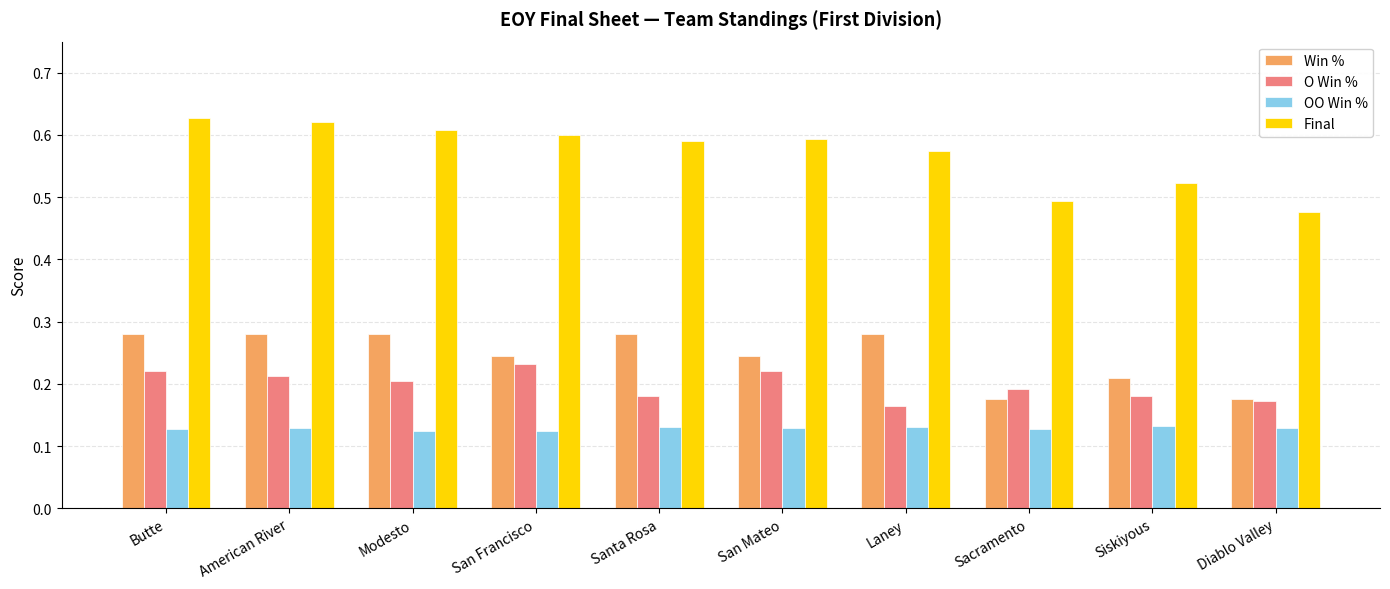

List the series in order of their peak value, highest first.

Final, Win %, O Win %, OO Win %